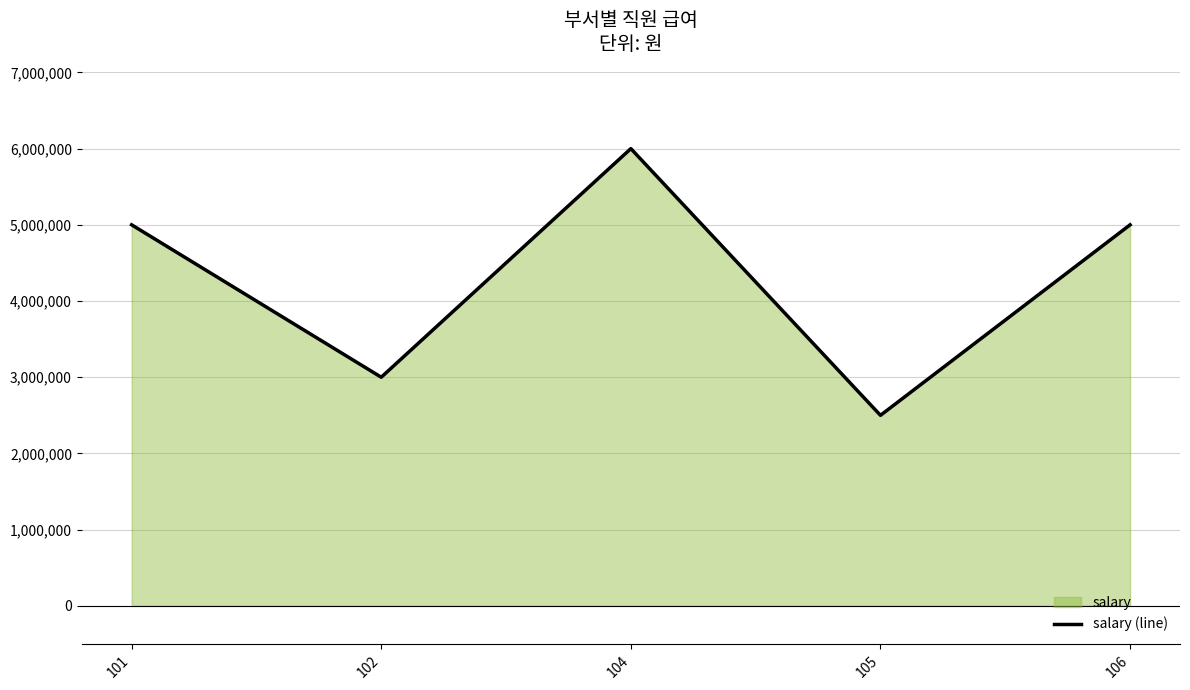

What is the average value?

4300000